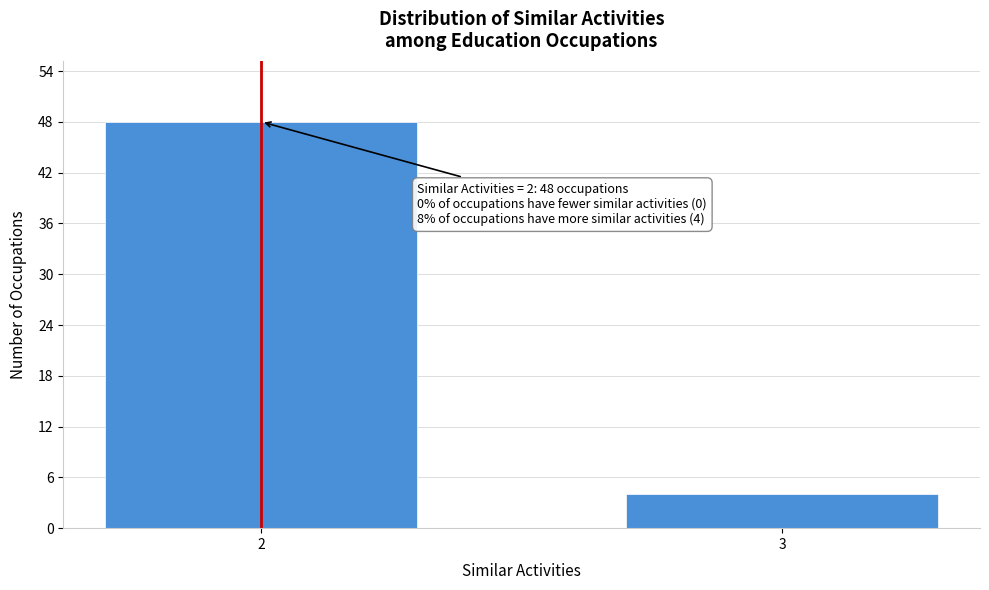

Reading right to left, extract all data points from this chart.

4	48